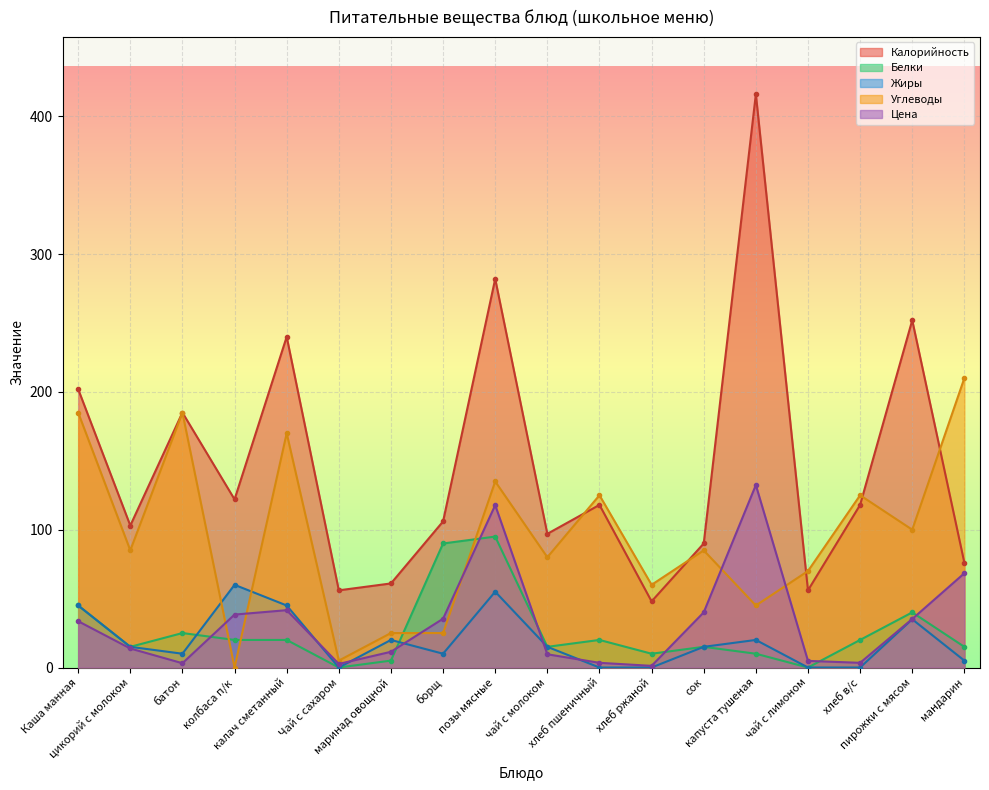

True or false: Белки and Калорийность intersect in this chart.

False